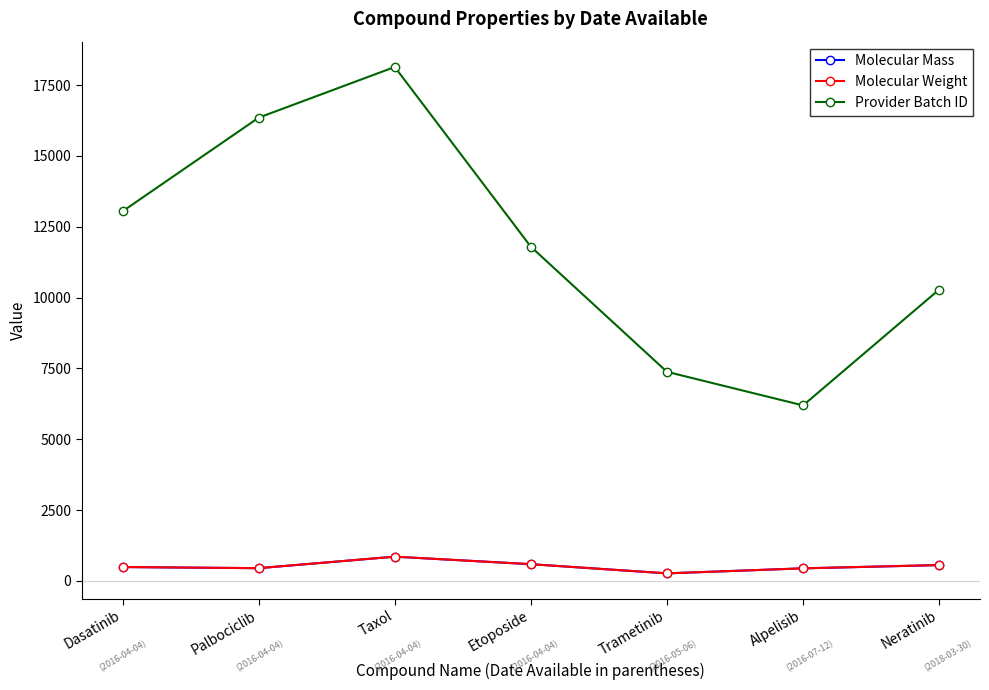

Between Taxol and Neratinib, which series saw the biggest shift?

Provider Batch ID